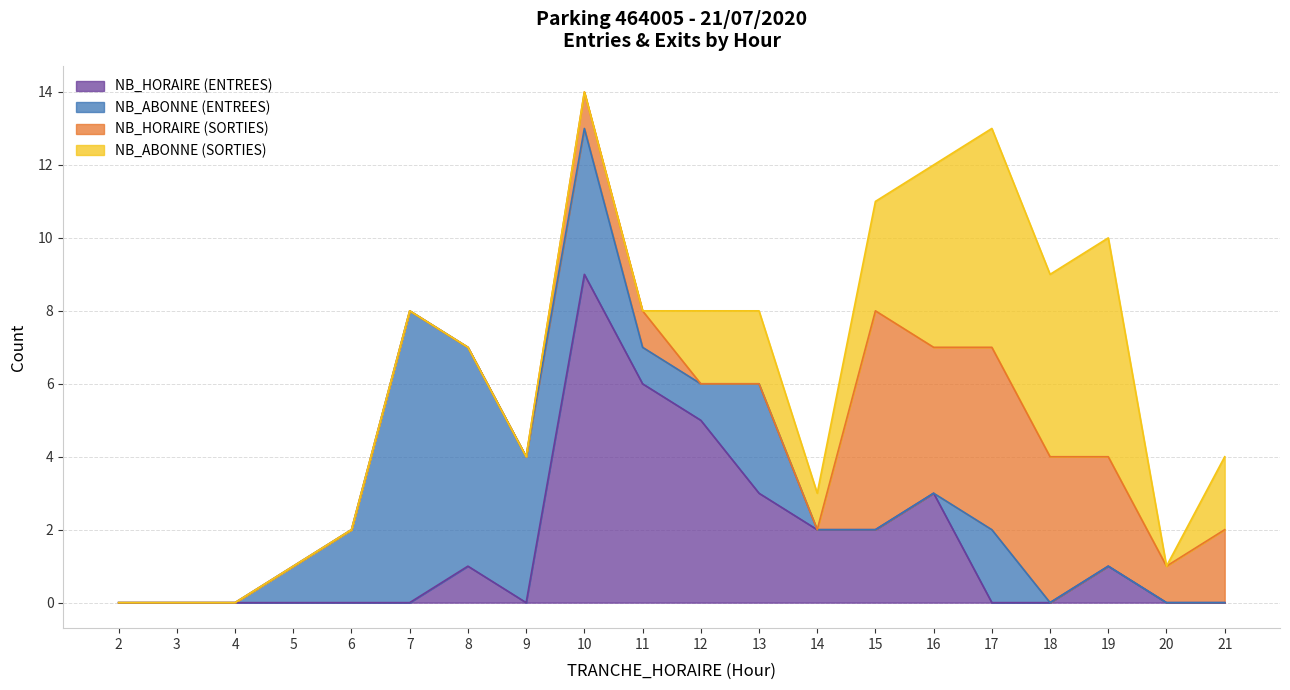

Where is the first local maximum for NB_ABONNE (ENTREES)?

7